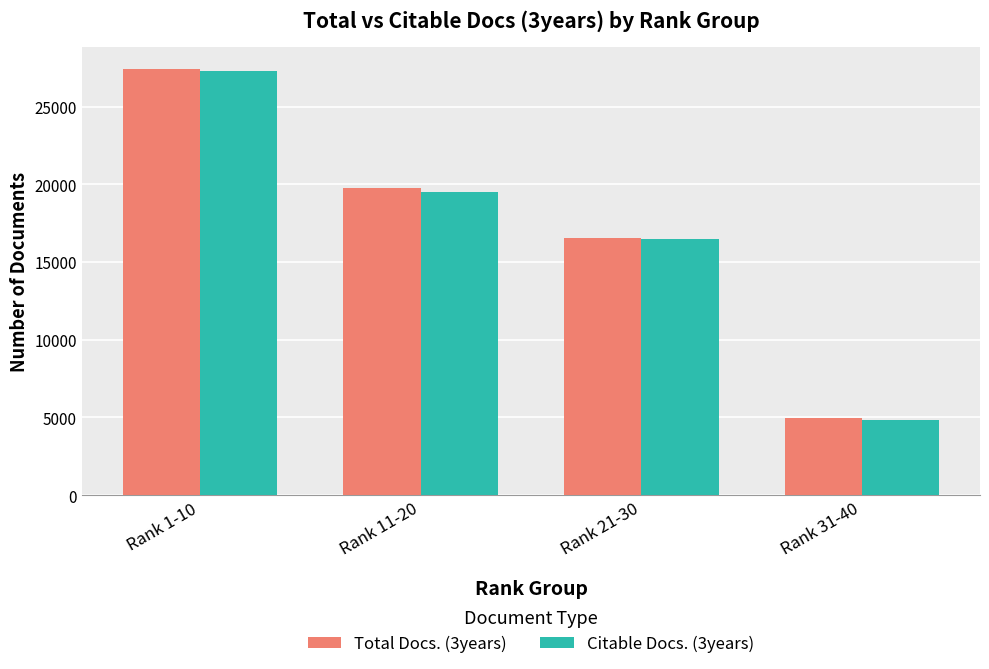

How many distinct data groups are displayed?

2